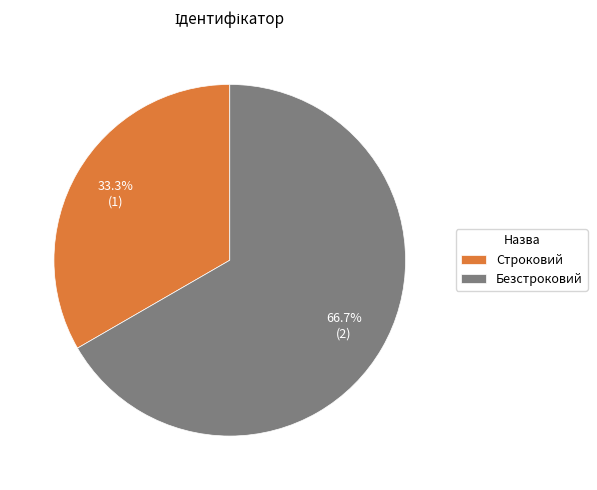

What is the ratio of the value at Безстроковий to the value at Строковий?

2.0